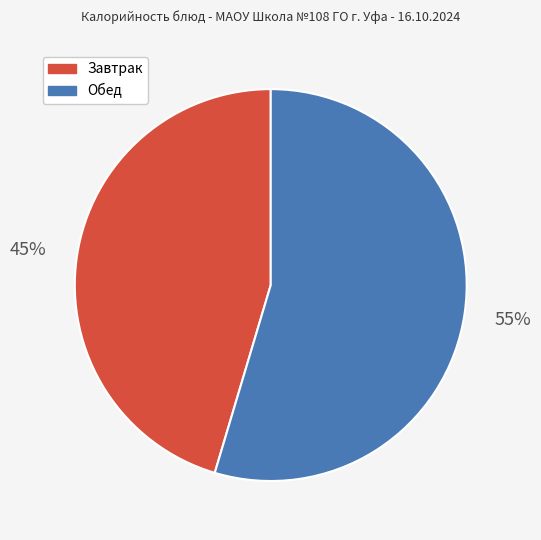

True or false: Обед accounts for 55% of the total.

True